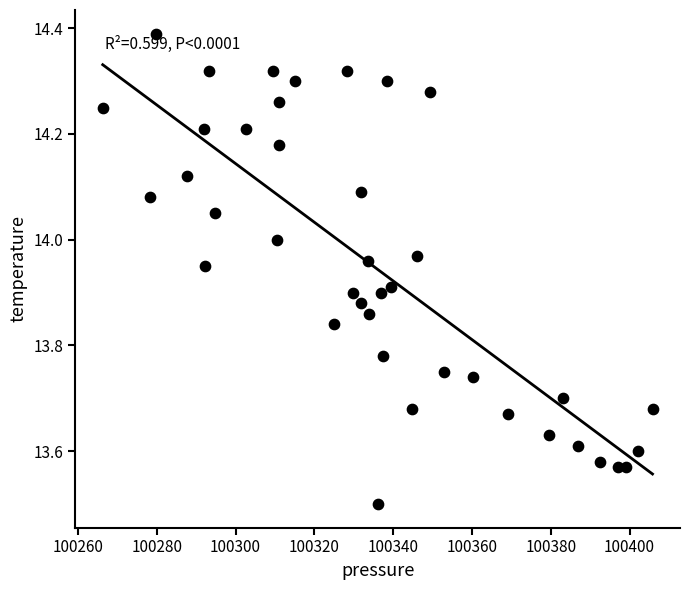

What Y value in the scatter plot is closest to 13?

13.5